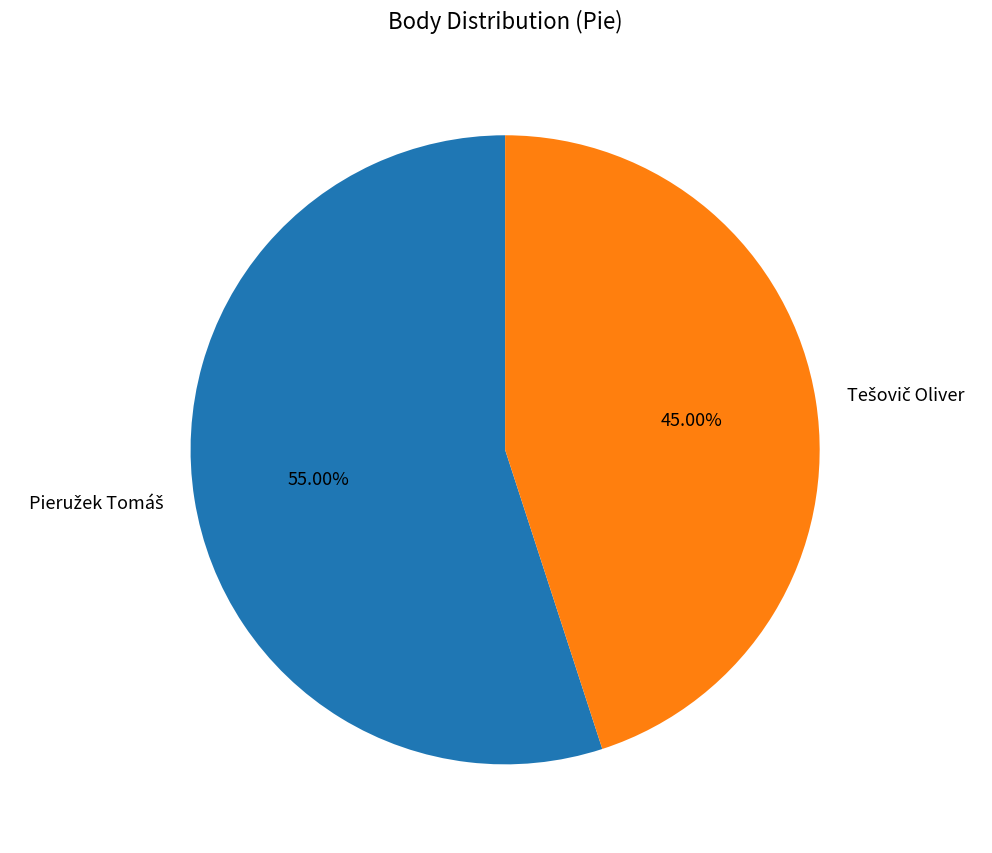

Does any single category account for the majority?

Yes